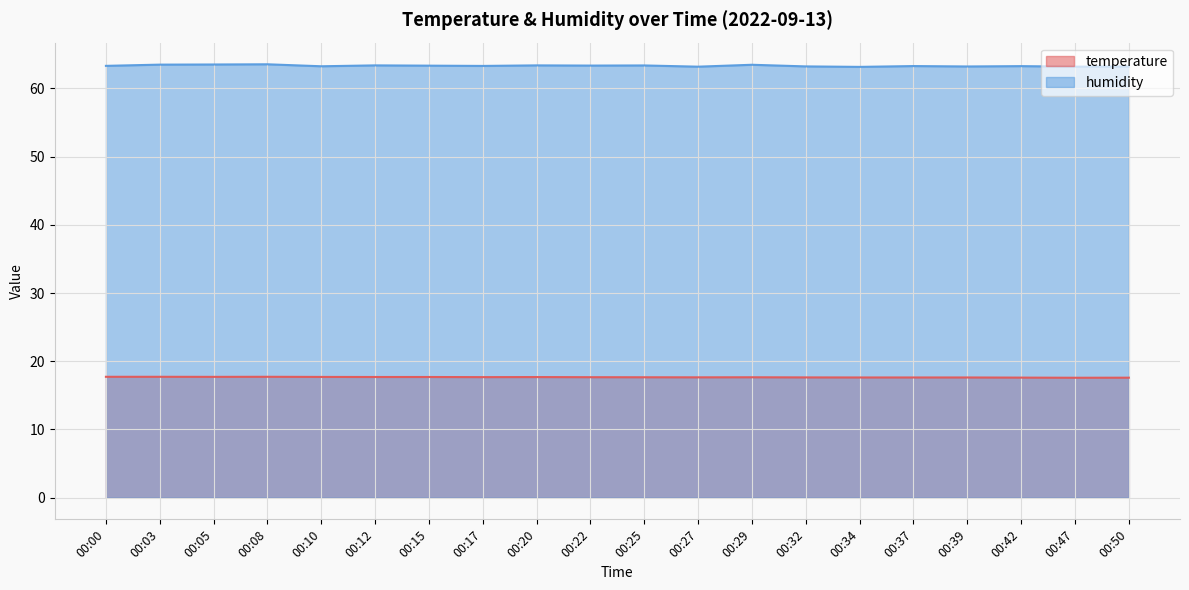

Reading left to right, extract all data points from this chart.

temperature: 17.7	17.7	17.7	17.7	17.7	17.7	17.7	17.7	17.7	17.7	17.6	17.6	17.6	17.6	17.6	17.6	17.6	17.6	17.6	17.6
humidity: 63.3	63.5	63.5	63.5	63.2	63.4	63.3	63.3	63.4	63.3	63.4	63.2	63.5	63.2	63.1	63.3	63.2	63.3	63.2	63.2